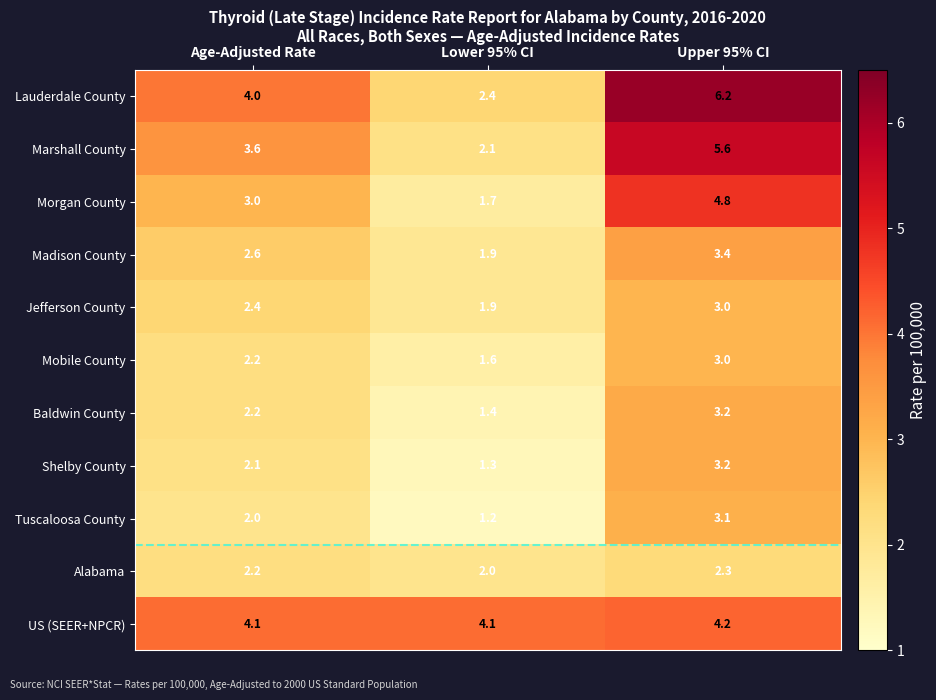

List the labels in order of Shelby County value, largest first.

Upper 95% CI, Age-Adjusted Rate, Lower 95% CI